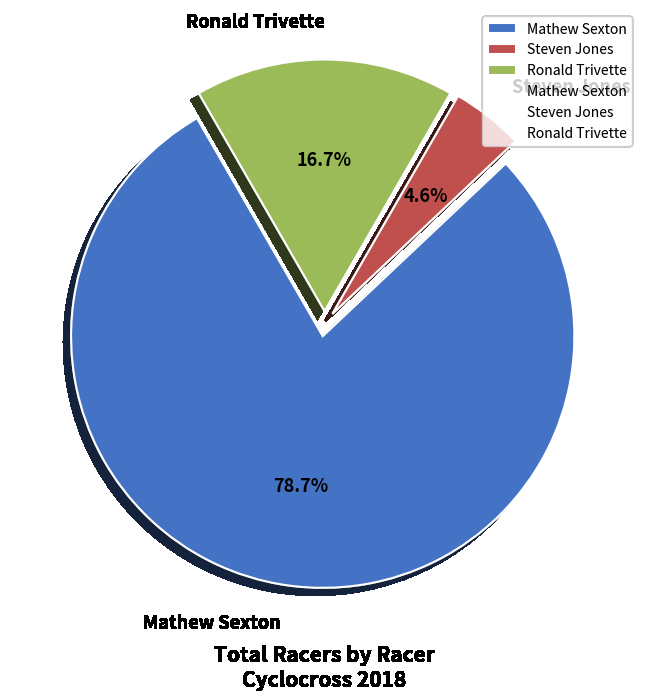

What is the largest slice in the pie chart?

Mathew Sexton